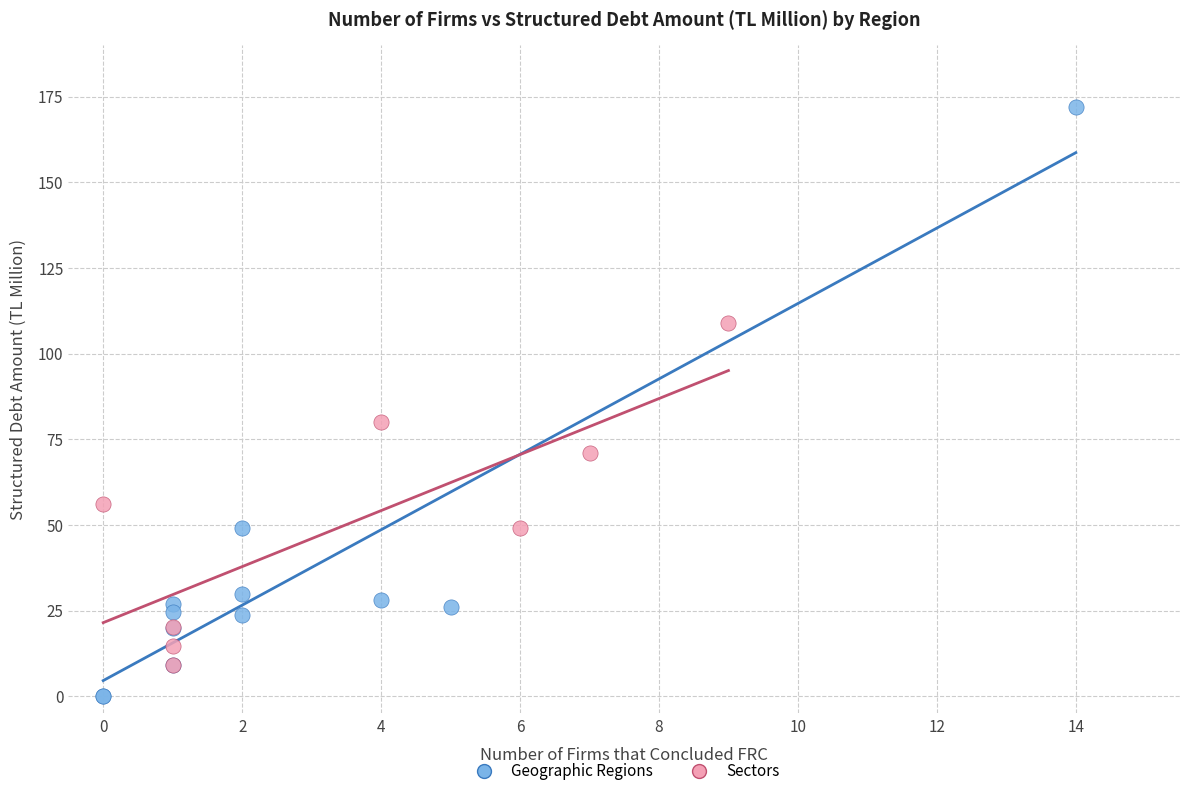

Which series contains the lowest Y value?

Geographic Regions